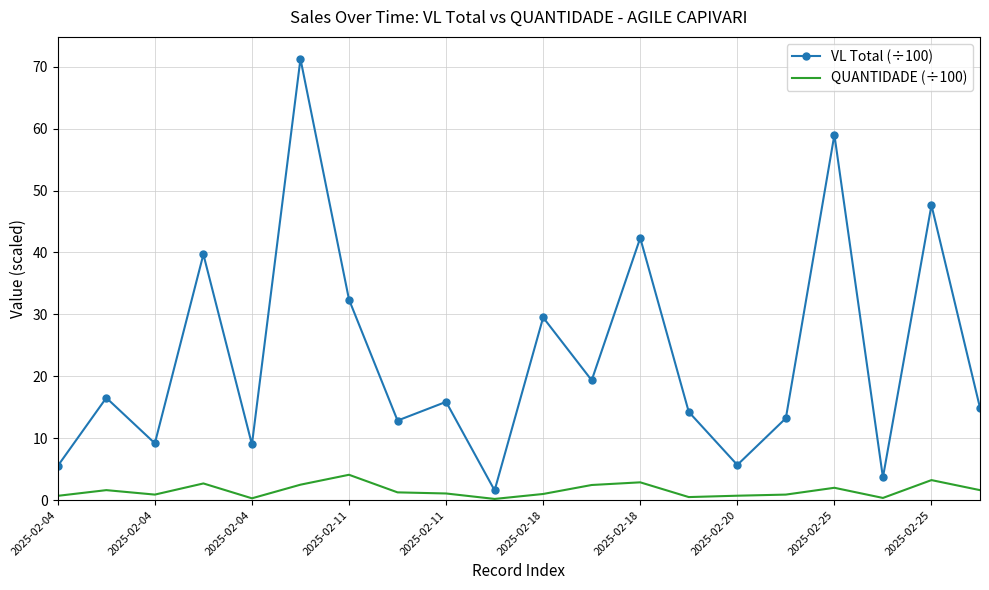

List the series in order of their peak value, highest first.

VL Total (÷100), QUANTIDADE (÷100)